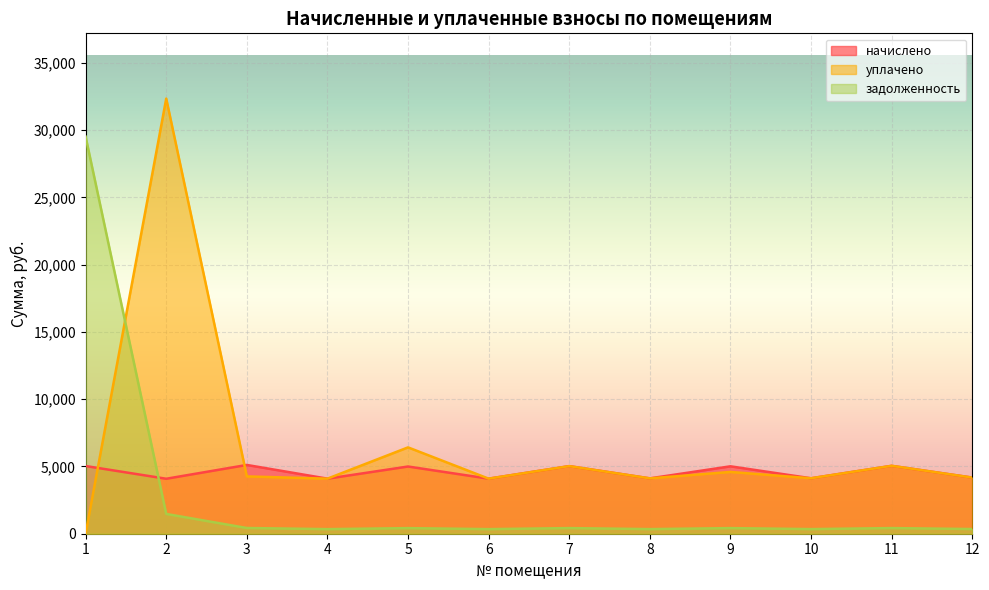

How many intersections are there between уплачено and начислено?

3